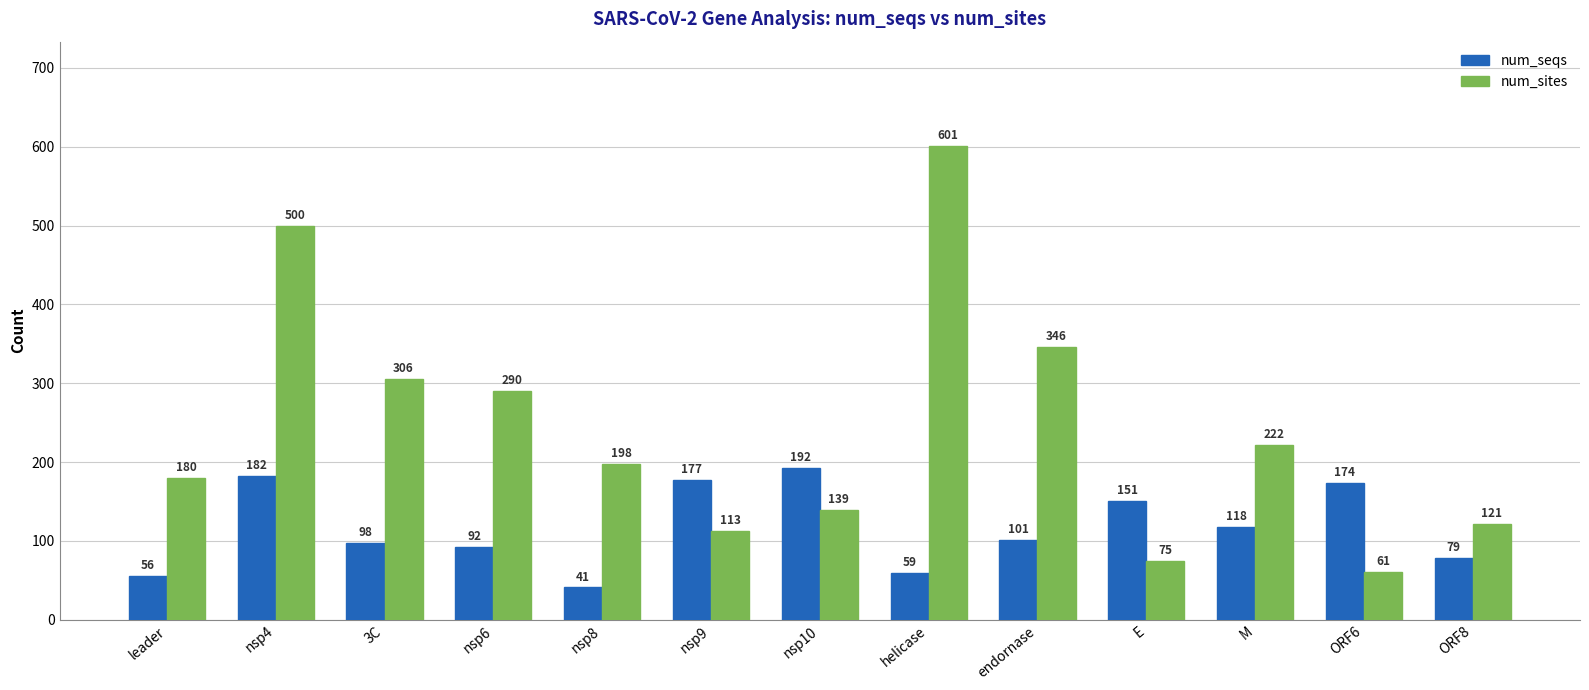

What is the label of the 4th bar from the right?

E